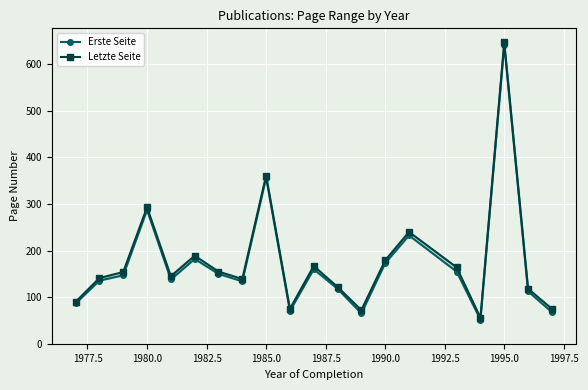

True or false: Letzte Seite and Erste Seite cross at least once.

False